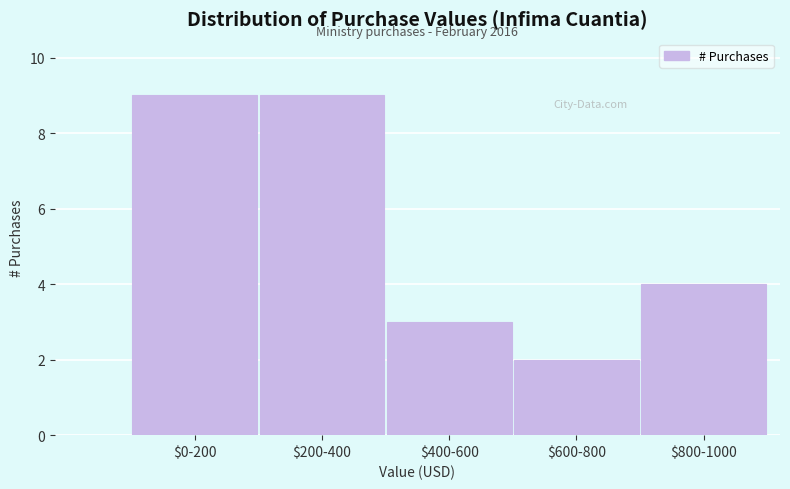

Reading left to right, extract all data points from this chart.

9	9	3	2	4